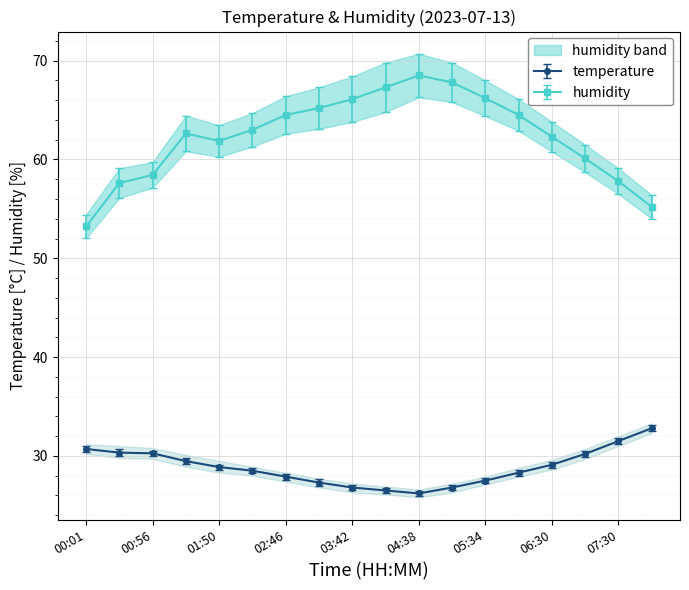

True or false: humidity has more than 1 points higher than both neighbors.

True